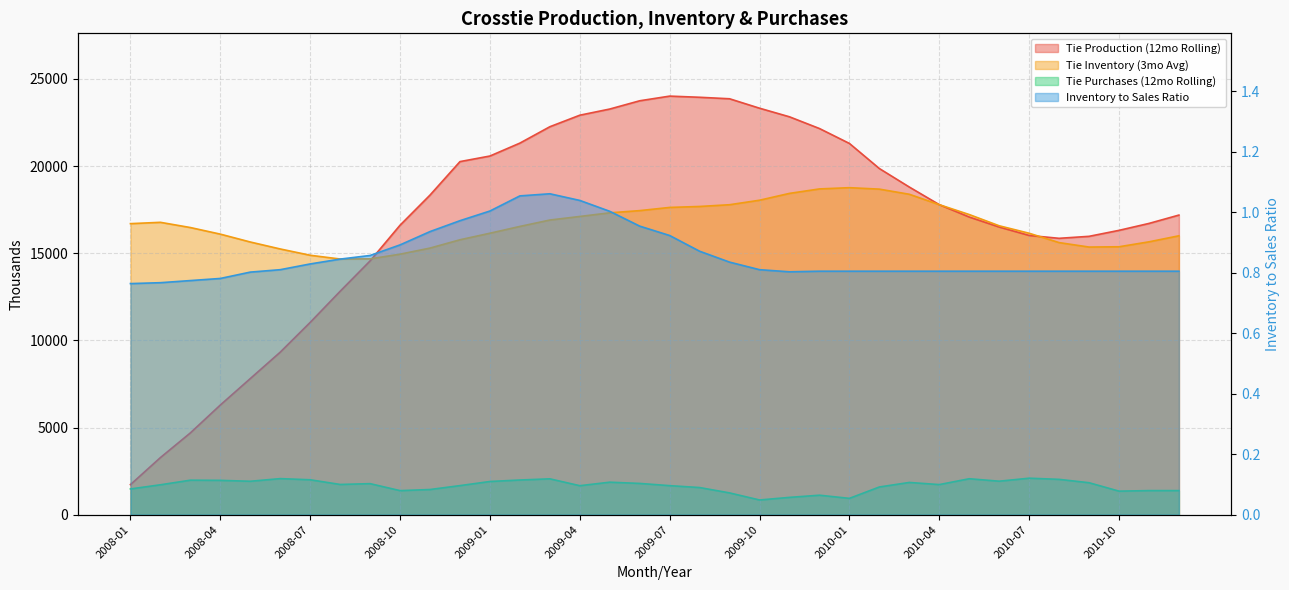

Is the value of Tie Inventory (3mo Avg) at 2009-08 greater than the value of Tie Production (12mo Rolling) at 2009-04?

No